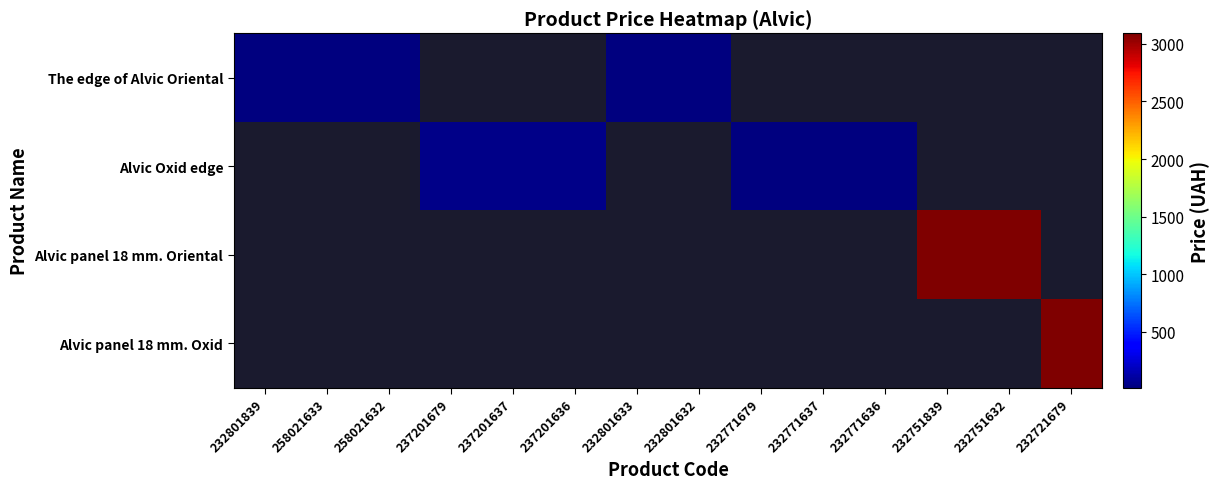

Which series has the largest range (max minus min)?

The edge of Alvic Oriental